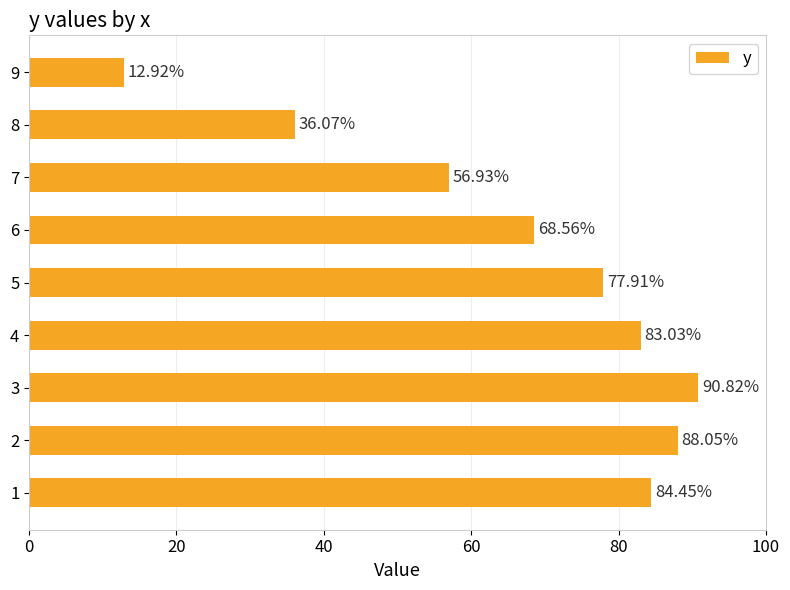

What is the sum of all values?

598.7